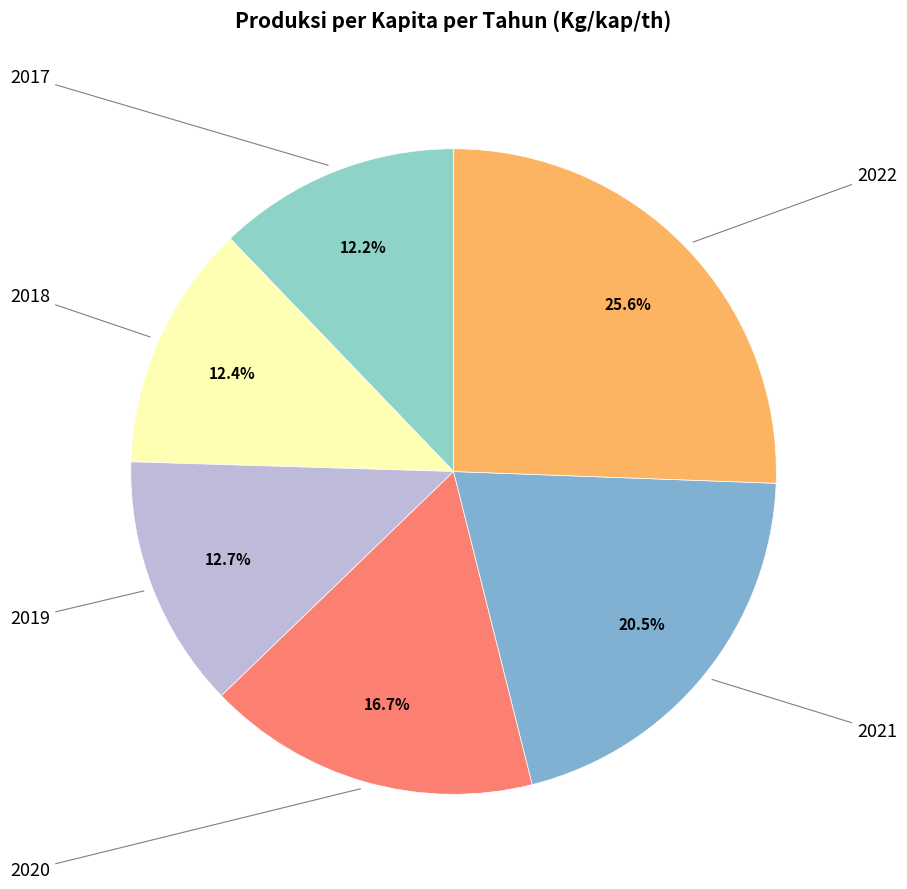

How many slices are in this pie chart?

6